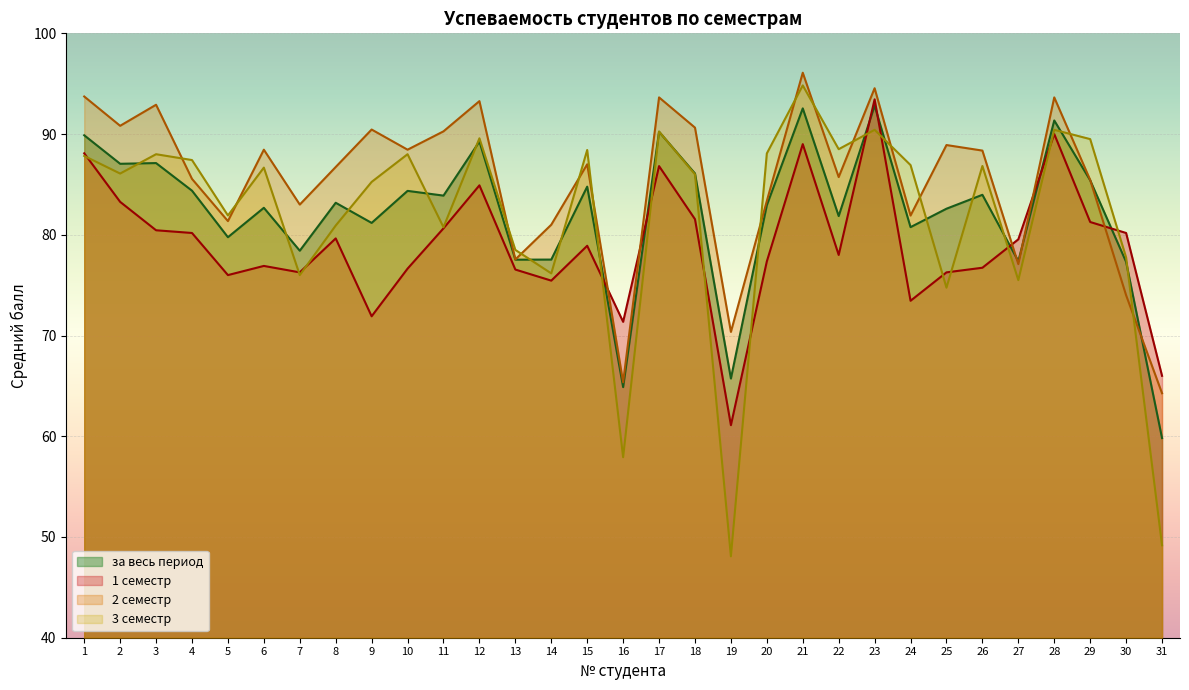

What is the greatest value displayed?

96.1